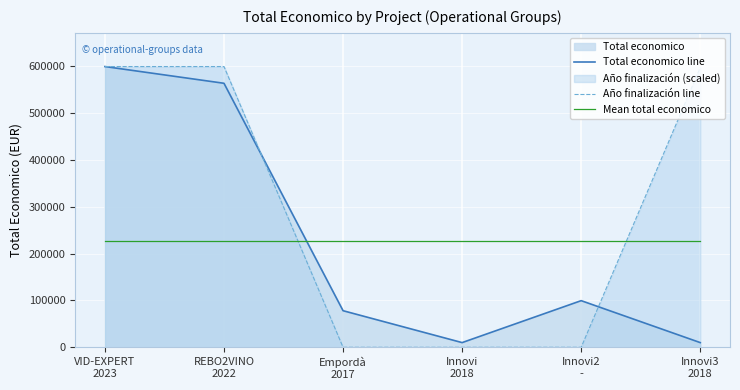

At how many categories does at least one series exceed 493520?

3